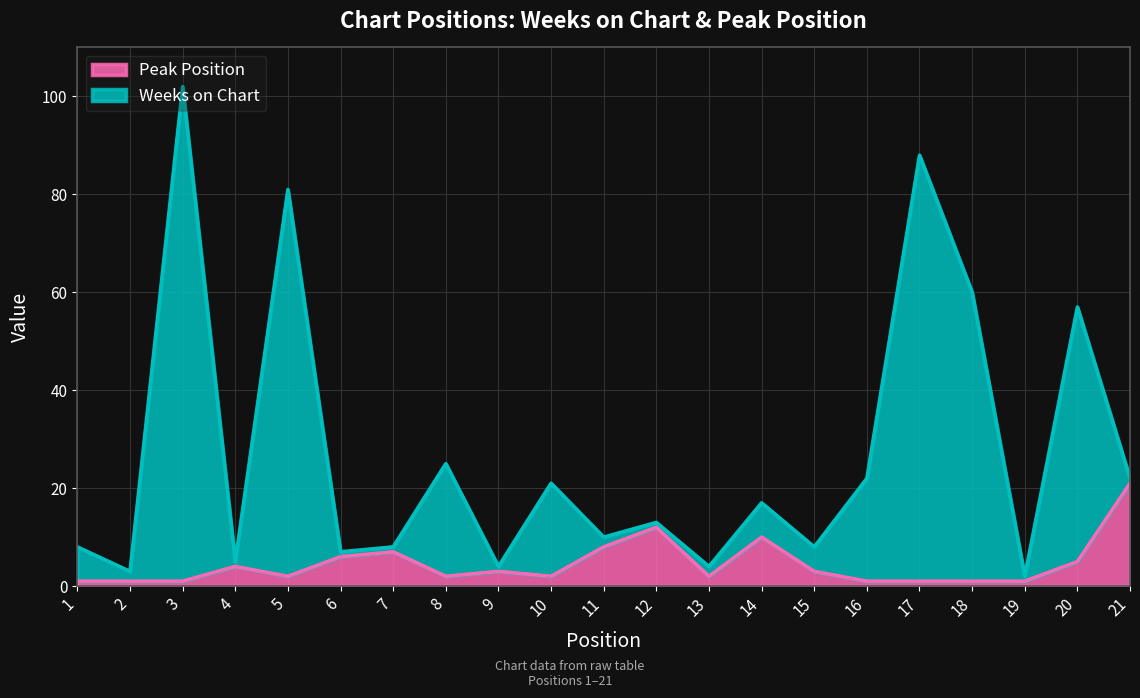

True or false: Peak Position and Weeks on Chart cross at least once.

False